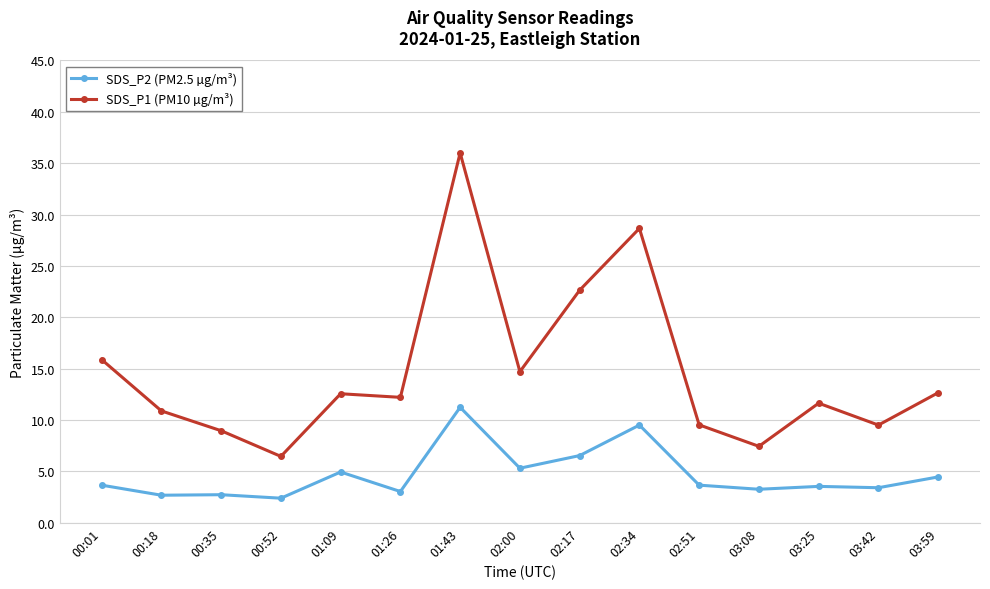

List the series in order of their overall mean, highest first.

SDS_P1 (PM10 µg/m³), SDS_P2 (PM2.5 µg/m³)